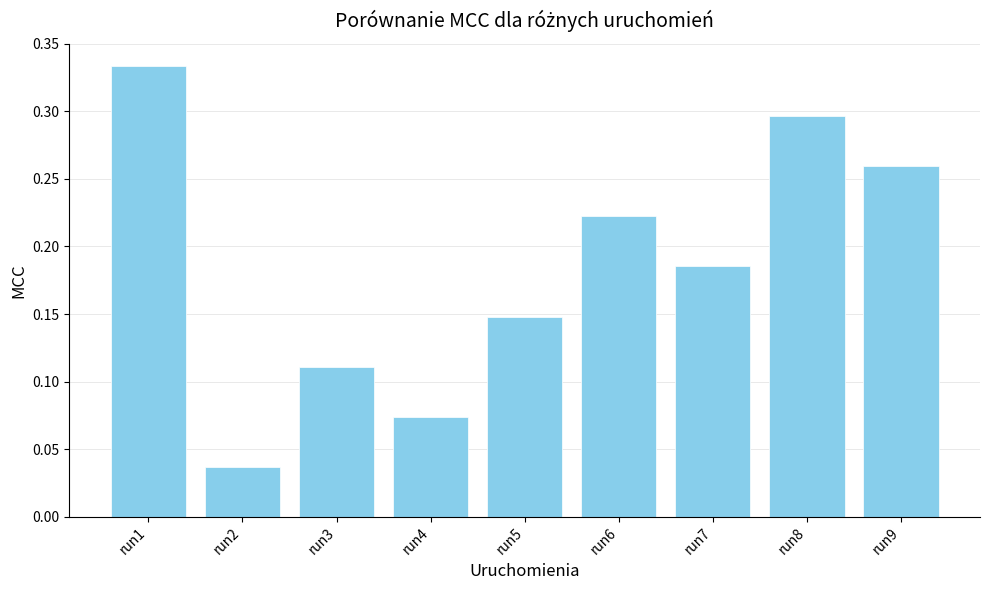

Between run8 and run4, which is larger?

run8